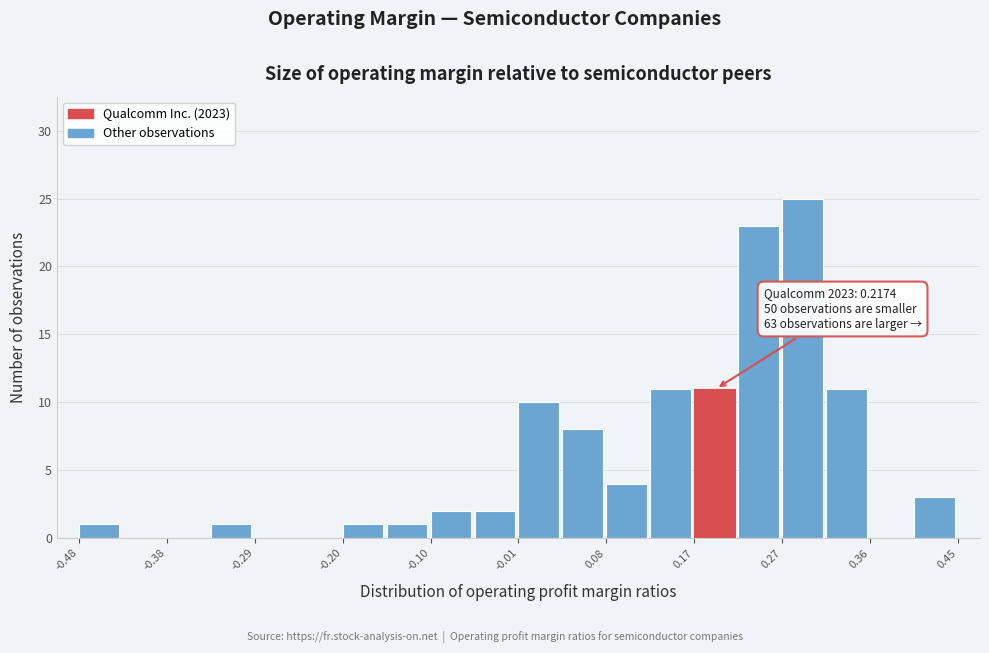

Which range on the x-axis has the tallest bar?

0.27 to 0.31